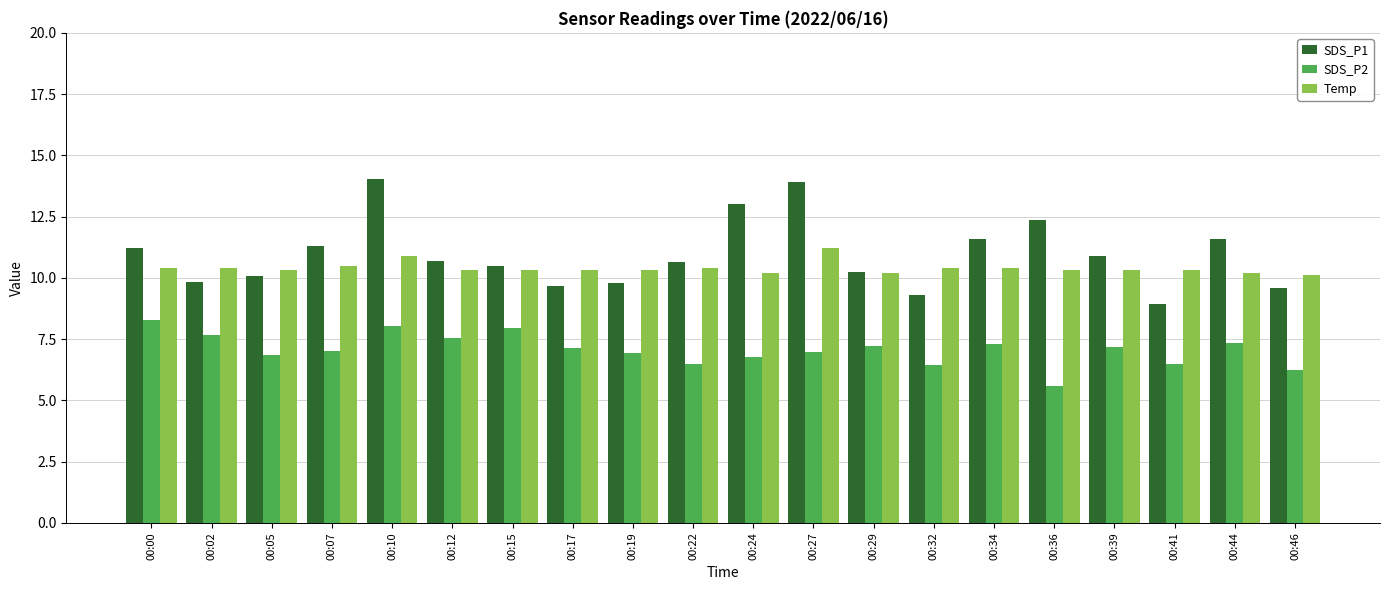

Are the bars grouped side by side (vs. stacked)?

Yes